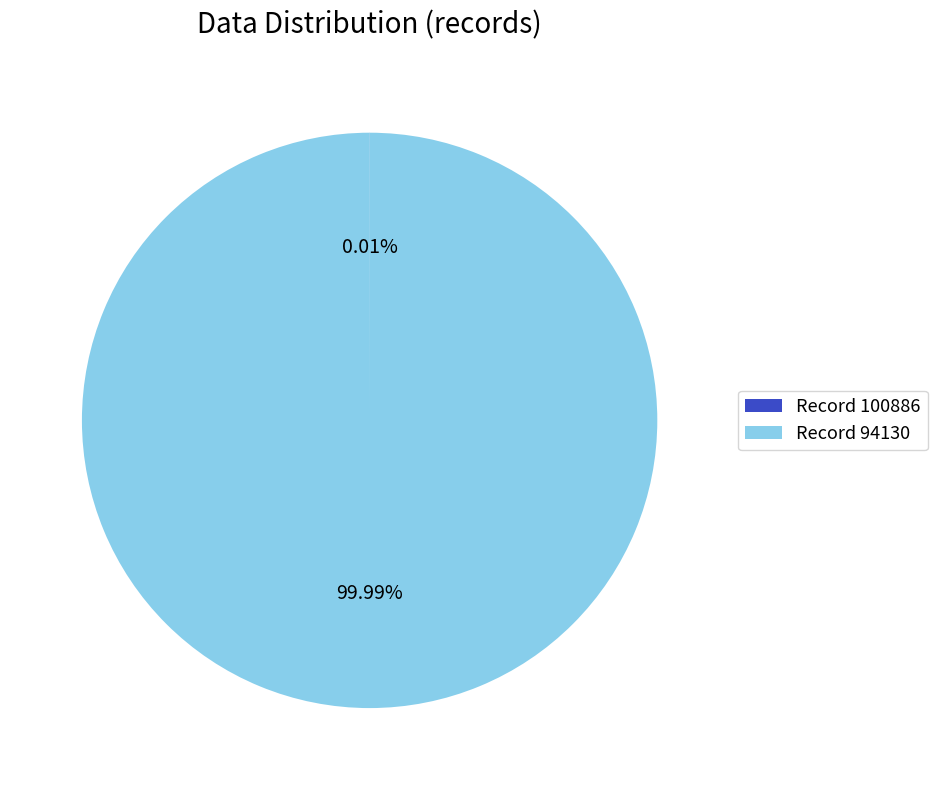

Is there a majority slice in this chart?

Yes